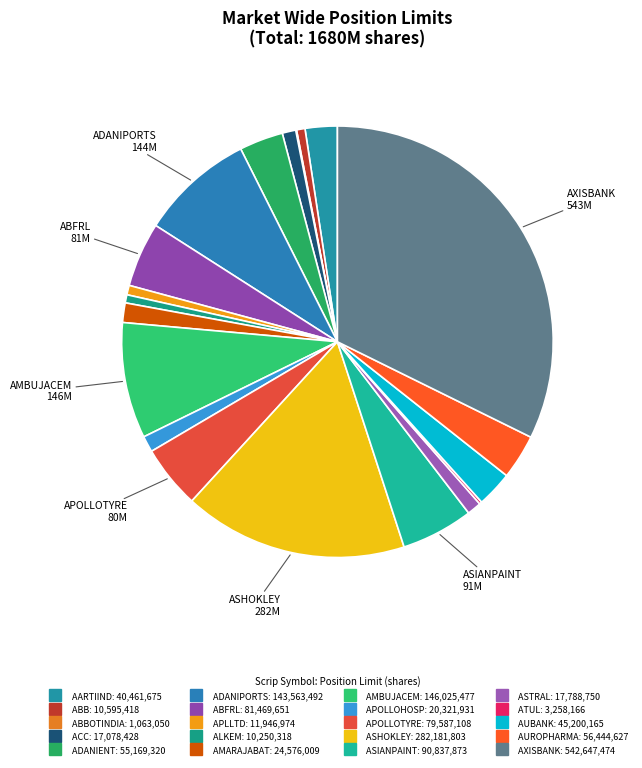

Count the number of slices in the pie.

20